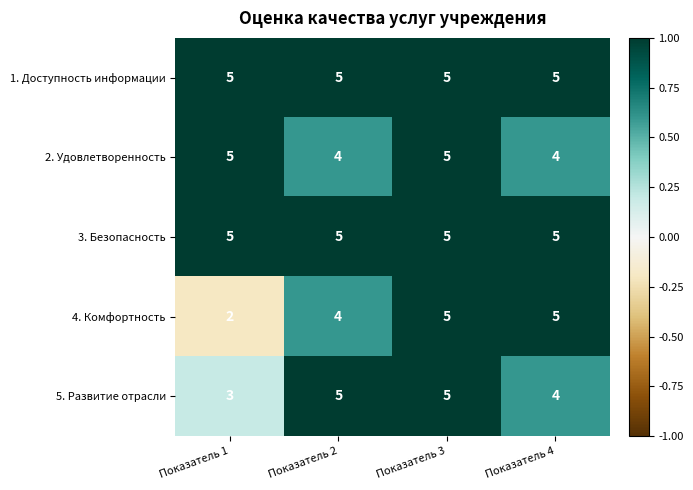

At which category is the sum across all series the highest?

Показатель 3